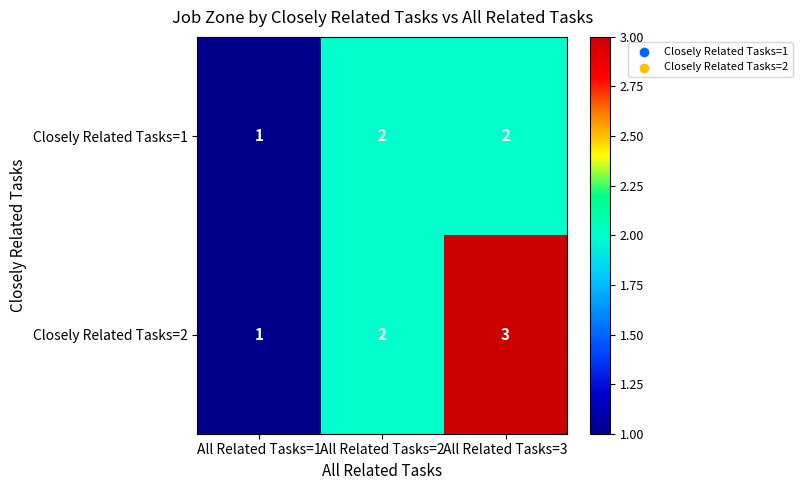

Reading left to right, what are all the values shown in this chart?

Closely Related Tasks=1: 1	2	2
Closely Related Tasks=2: 1	2	3